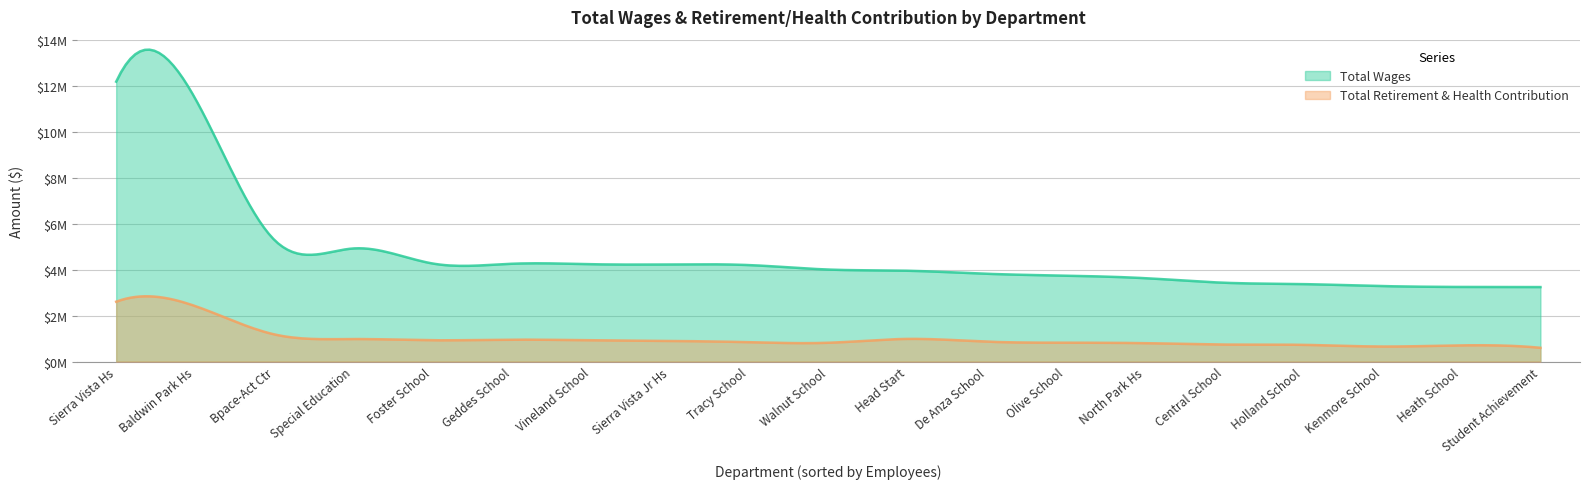

List the labels in order of Total Wages value, largest first.

Sierra Vista Hs, Baldwin Park Hs, Bpace-Act Ctr, Special Education, Foster School, Geddes School, Vineland School, Sierra Vista Jr Hs, Tracy School, Walnut School, Head Start, De Anza School, Olive School, North Park Hs, Central School, Holland School, Kenmore School, Heath School, Student Achievement